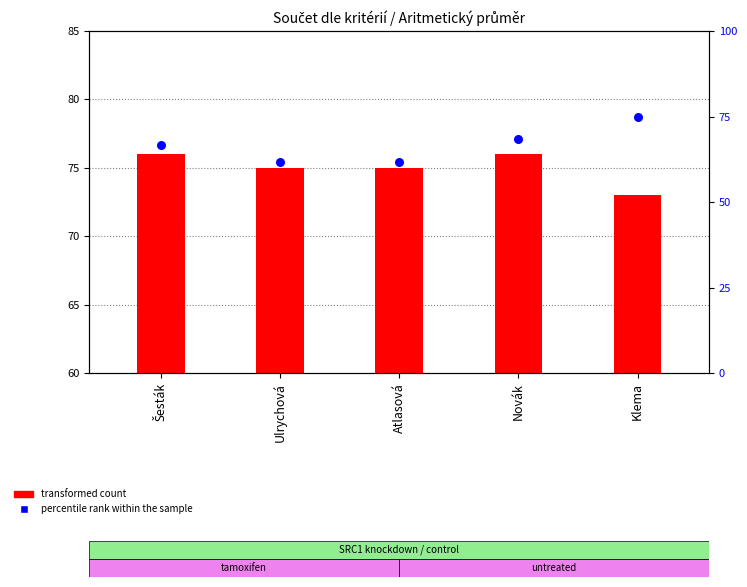

Which series reaches the maximum Y coordinate?

transformed count